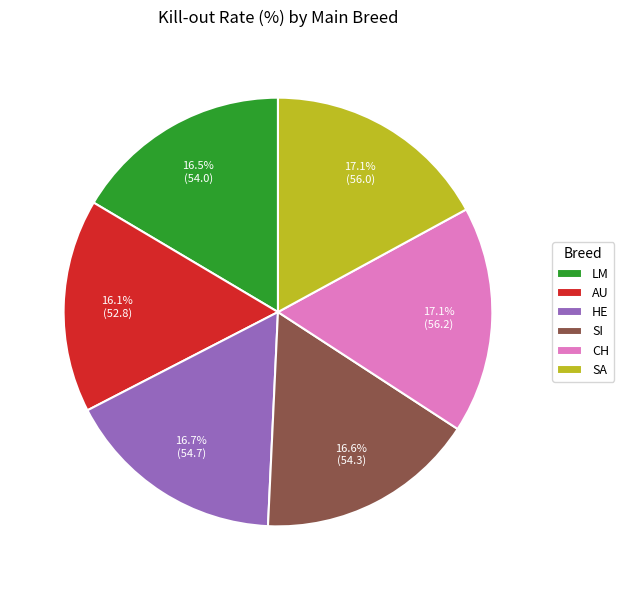

Is there a majority slice in this chart?

No